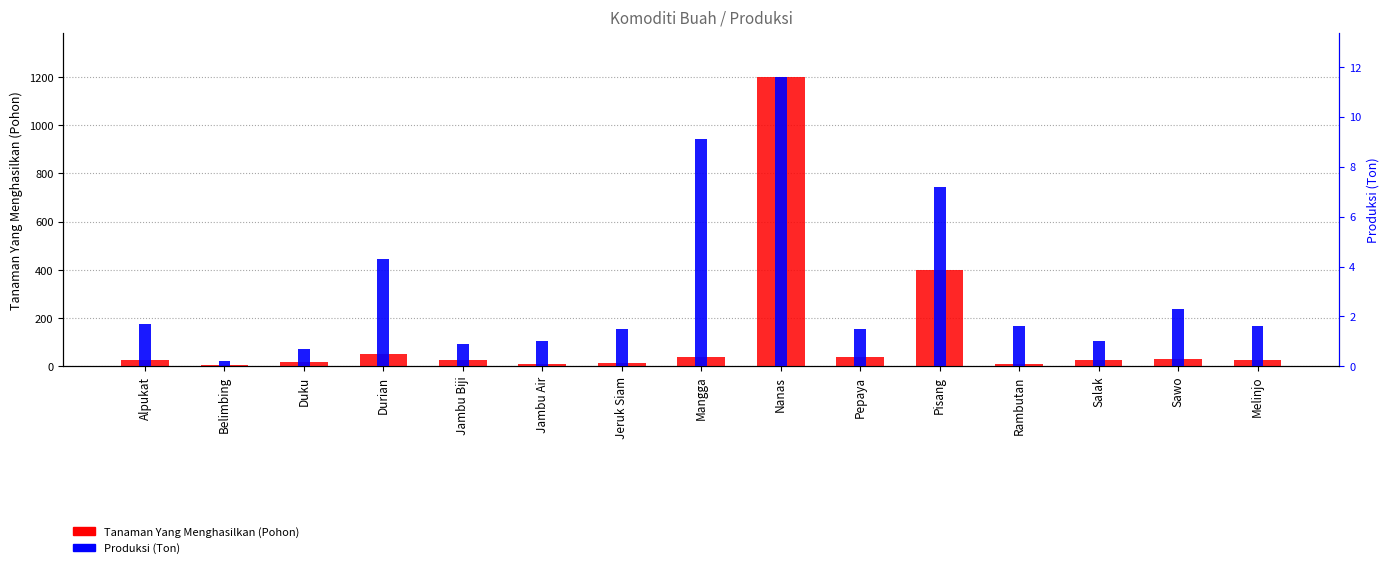

At which category does the chart reach its minimum across all series?

Belimbing